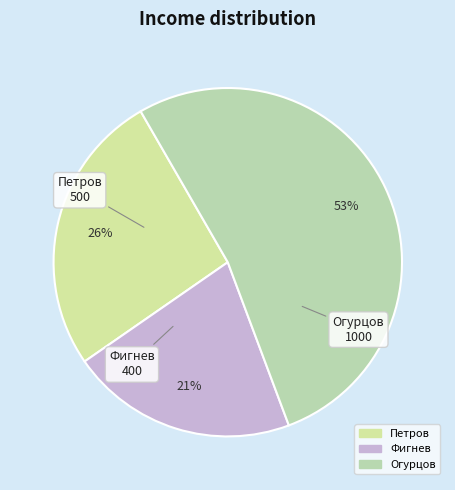

To the nearest percent, what is the difference between the largest and smallest slice percentages?

32%